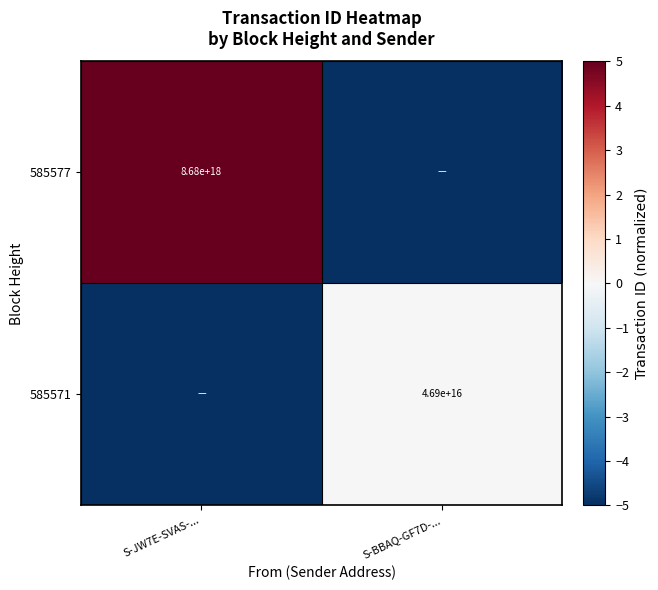

What is the spread (max minus min) of values at S-BBAQ-GF7D-...?

5.0